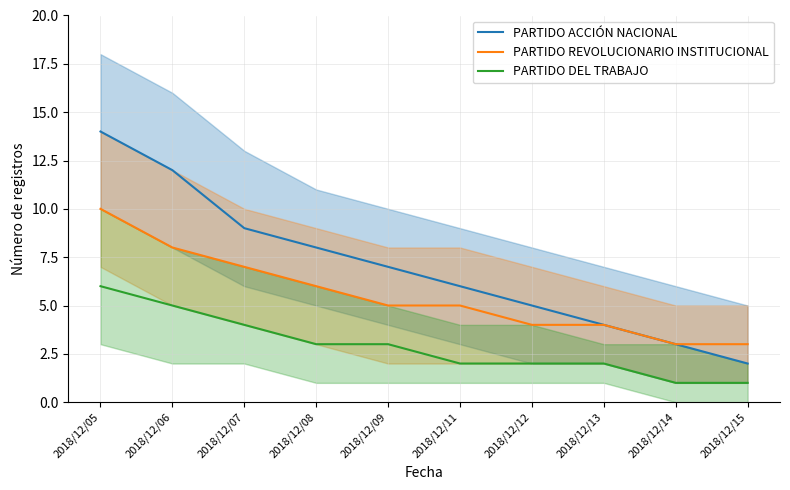

Rank the series by their maximum value, from highest to lowest.

PARTIDO ACCIÓN NACIONAL, PARTIDO REVOLUCIONARIO INSTITUCIONAL, PARTIDO DEL TRABAJO